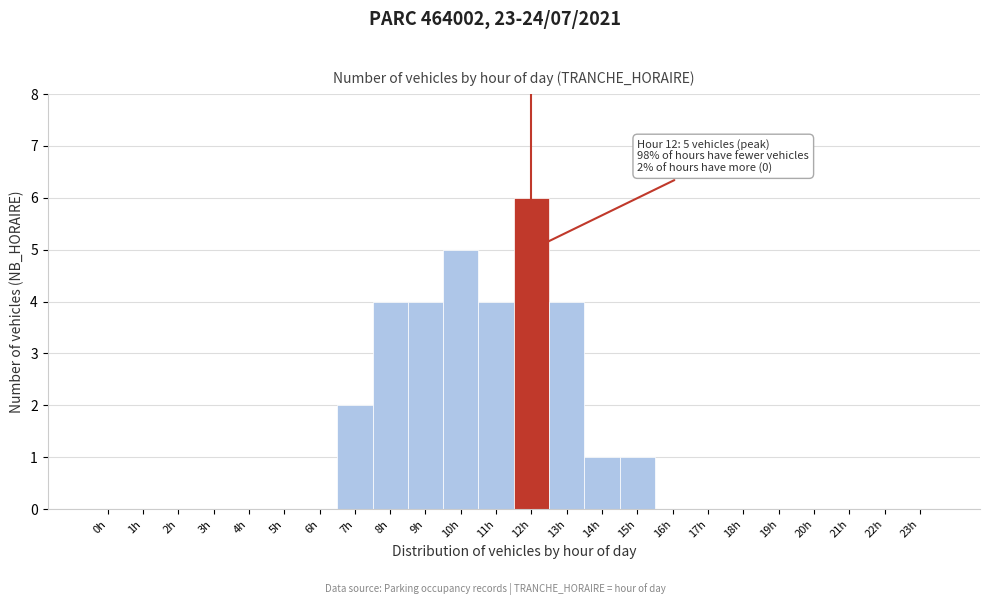

Over which range of the x-axis is the bar tallest?

11.5 to 12.5